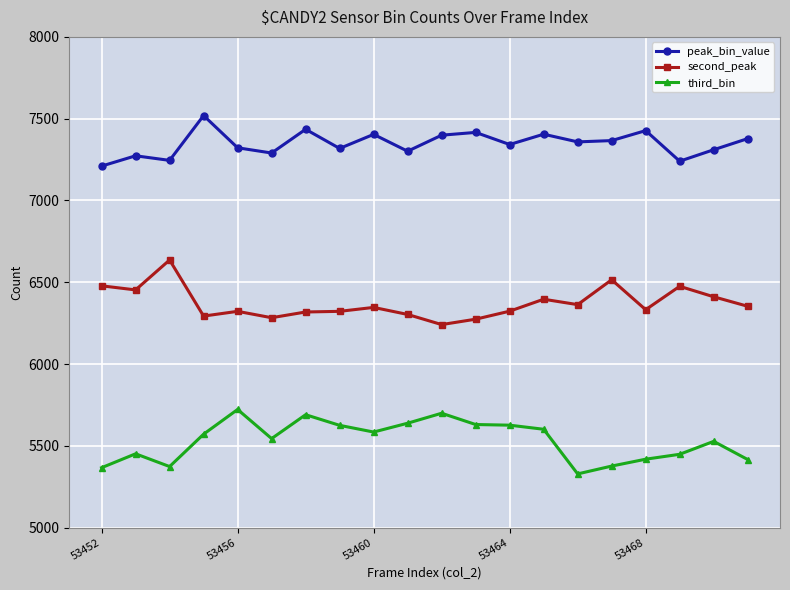

At how many categories does at least one series exceed 6932?

20